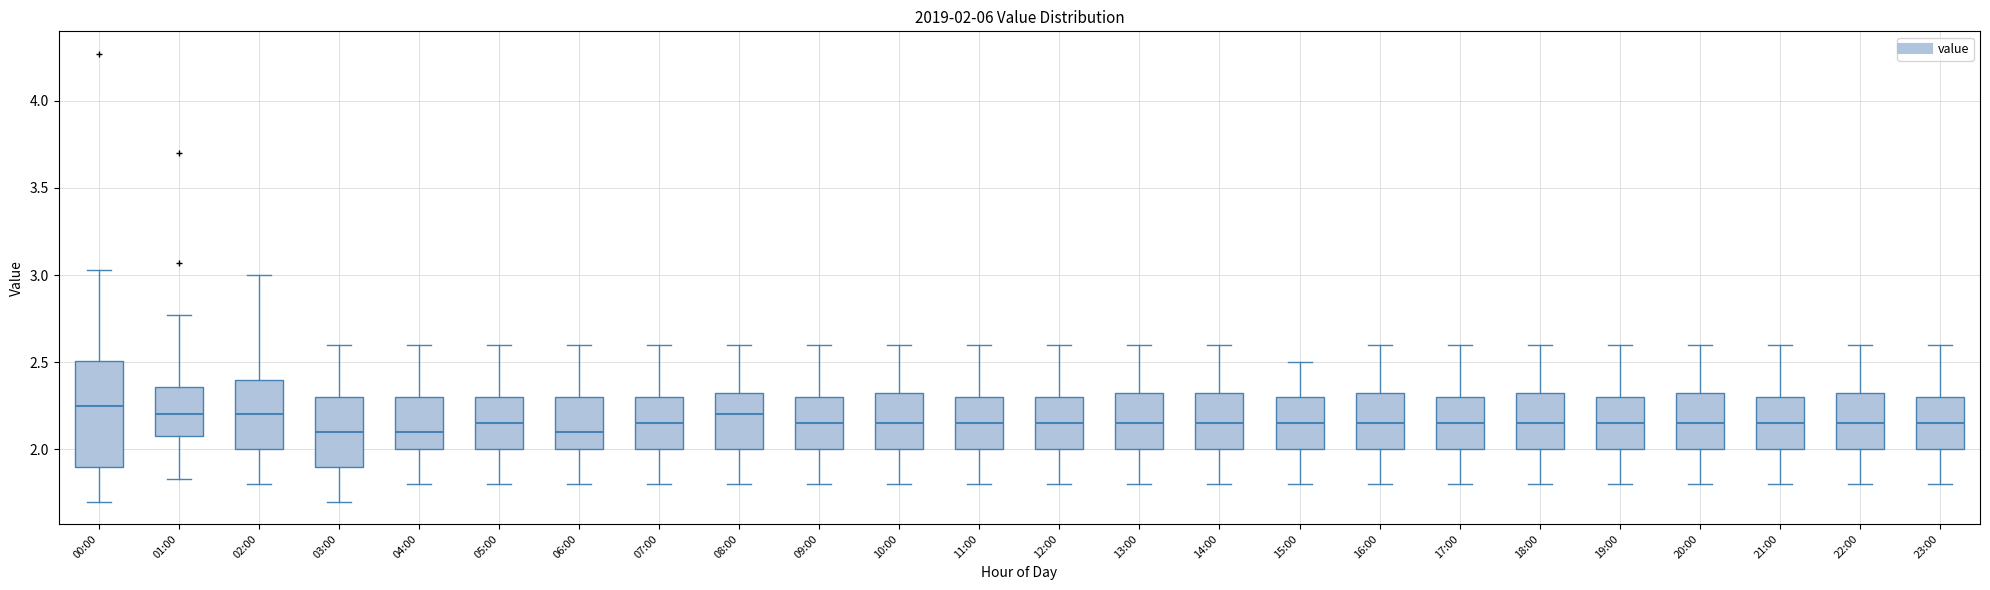

Which box is the tallest, from its lower edge to its upper edge?

00:00